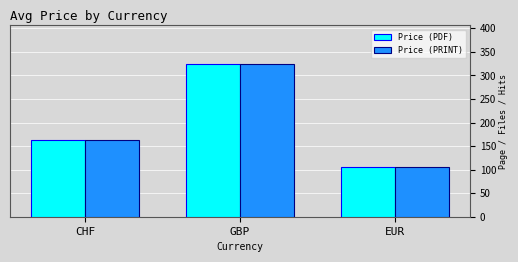

How many bars are there in each group?

2